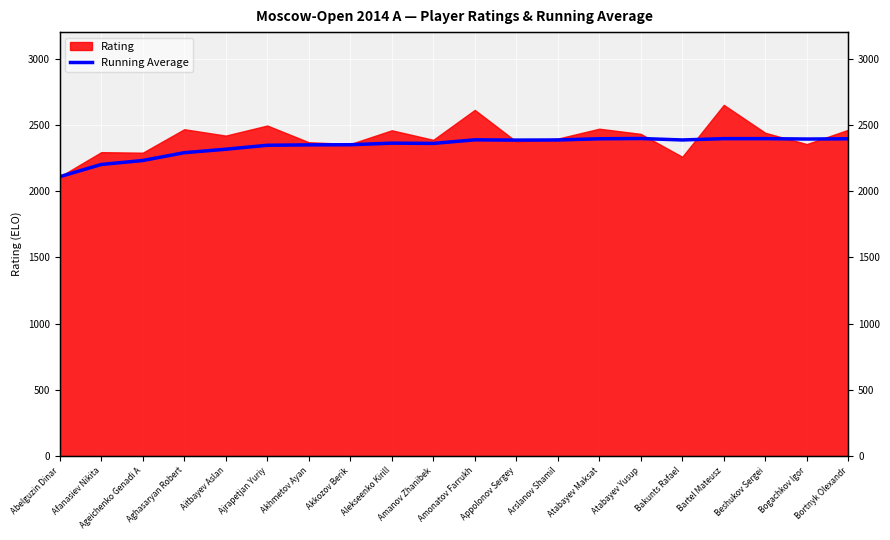

How many lines are shown in the chart?

1